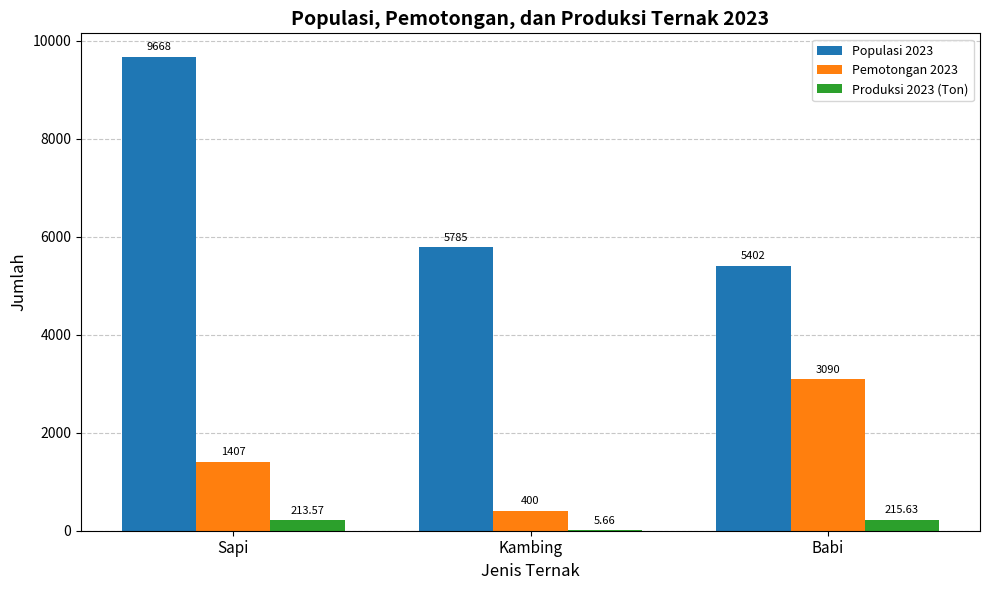

Between Sapi and Babi, which series saw the biggest shift?

Populasi 2023